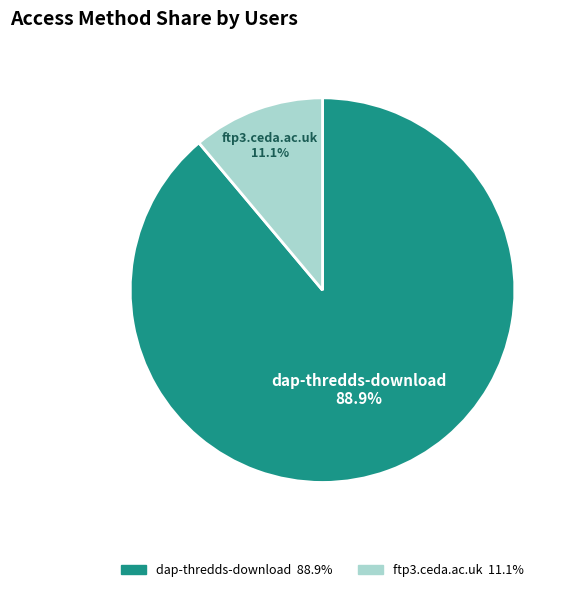

What portion of the pie excludes dap-thredds-download?

11.1%